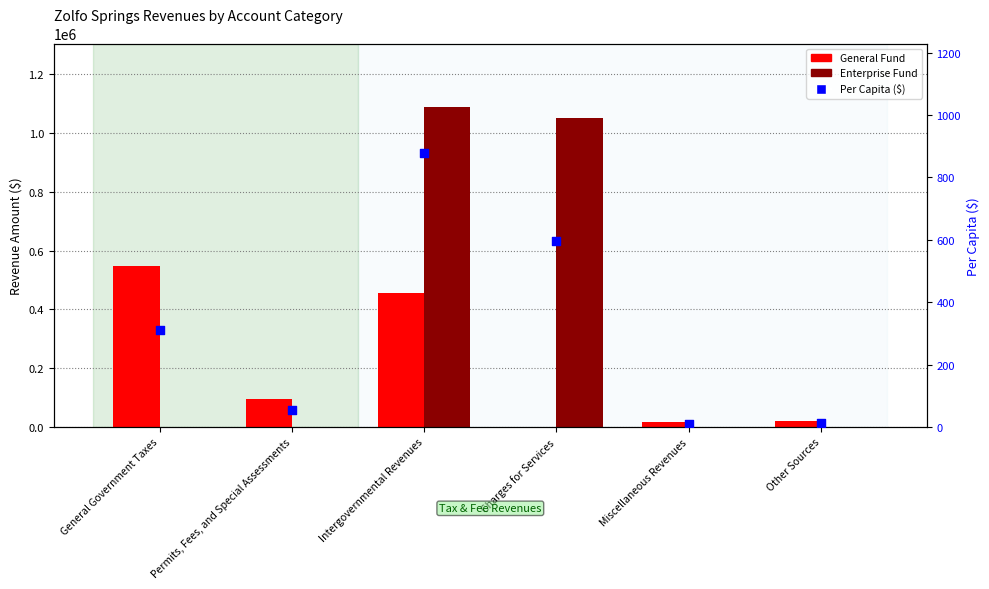

What are all the series names shown in the legend?

General Fund, Enterprise Fund, Per Capita ($)